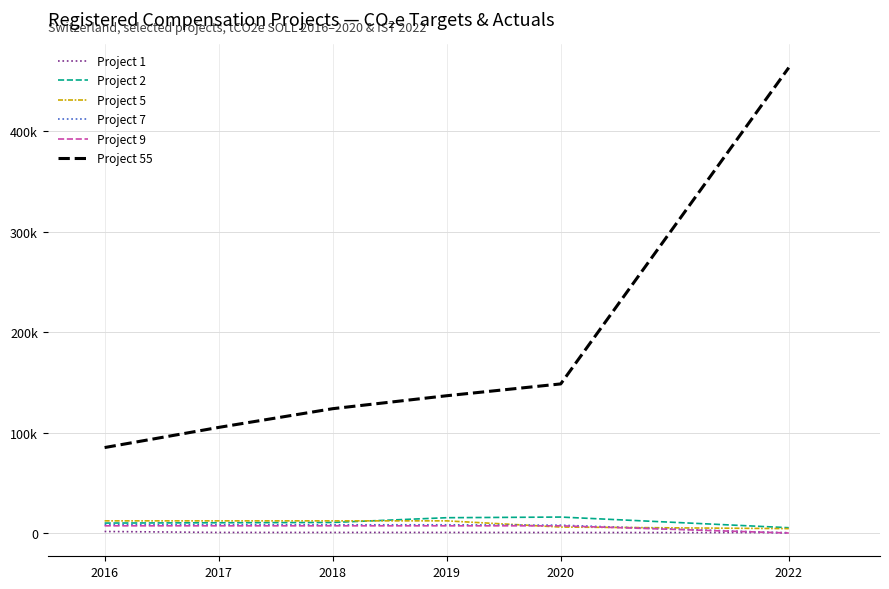

Read the Project 9 value at 2017.

7156